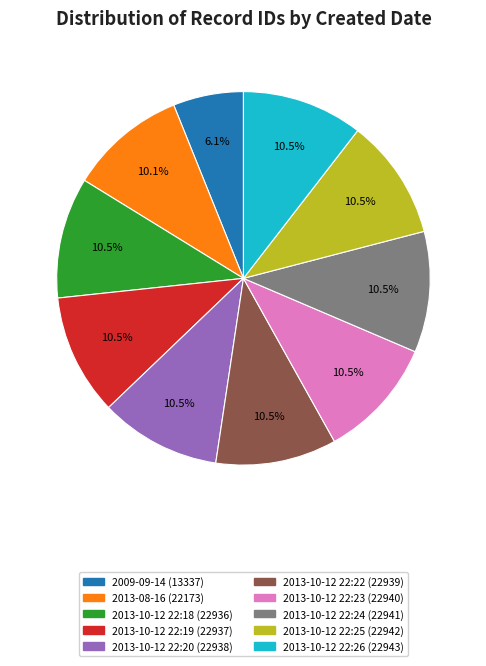

Which slice is the smallest?

2009-09-14